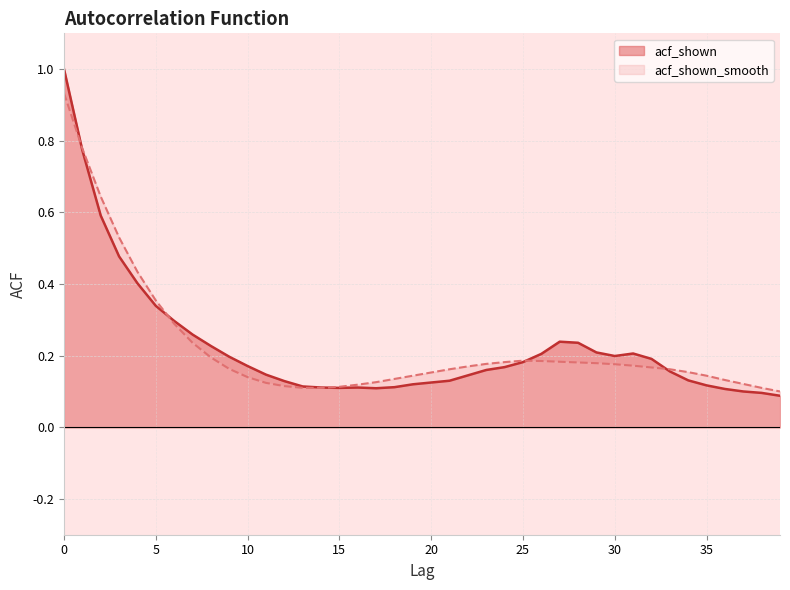

Read the acf_shown value at 22.

0.1